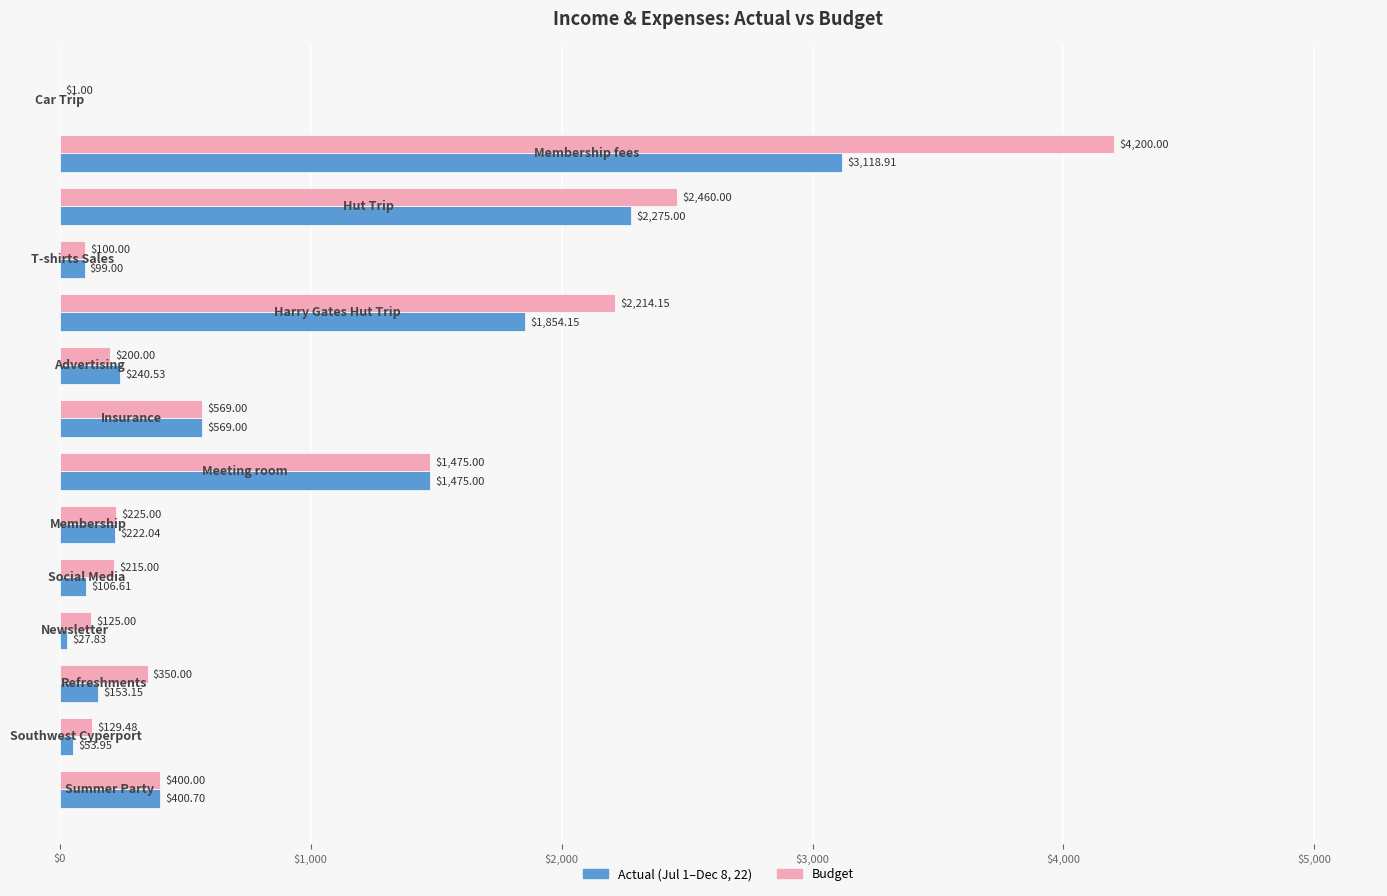

What are all the series names shown in the legend?

Actual (Jul 1–Dec 8, 22), Budget